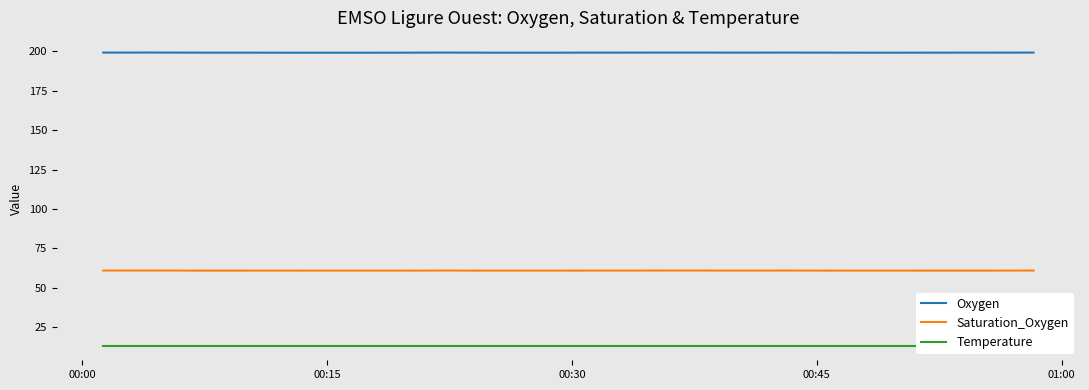

True or false: Saturation_Oxygen and Oxygen cross at least once.

False